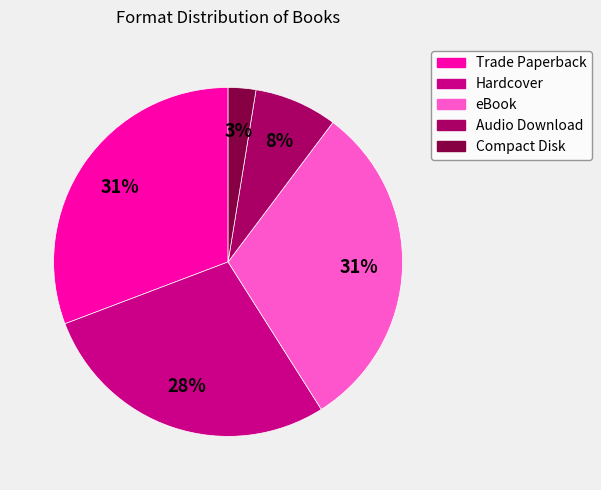

Which has a higher value, Trade Paperback or Compact Disk?

Trade Paperback